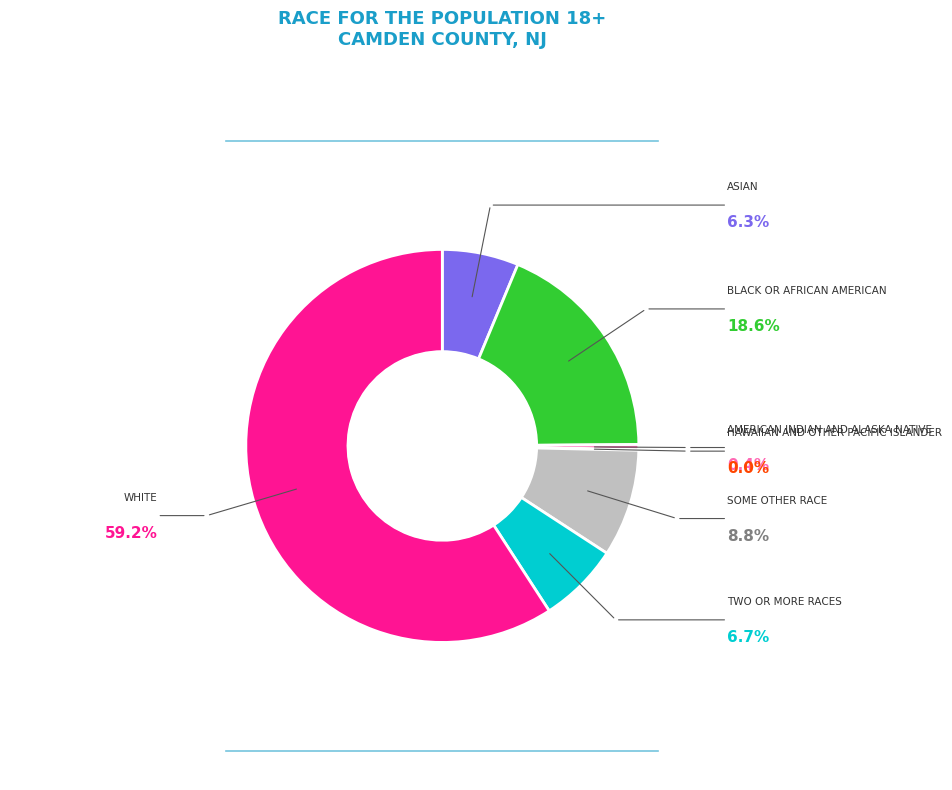

Does any single category account for the majority?

Yes